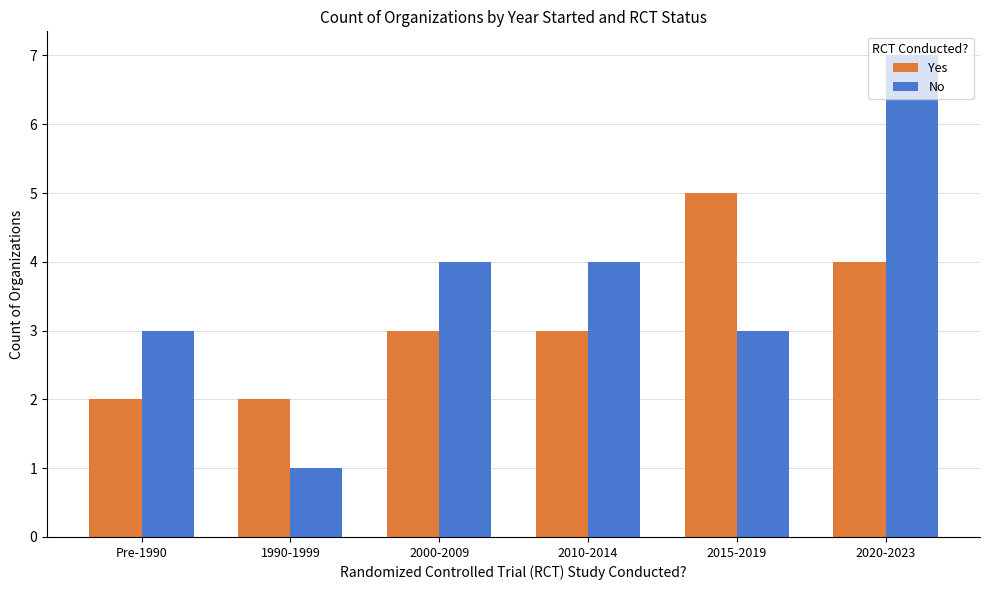

Which label corresponds to the largest value in the chart?

2020-2023